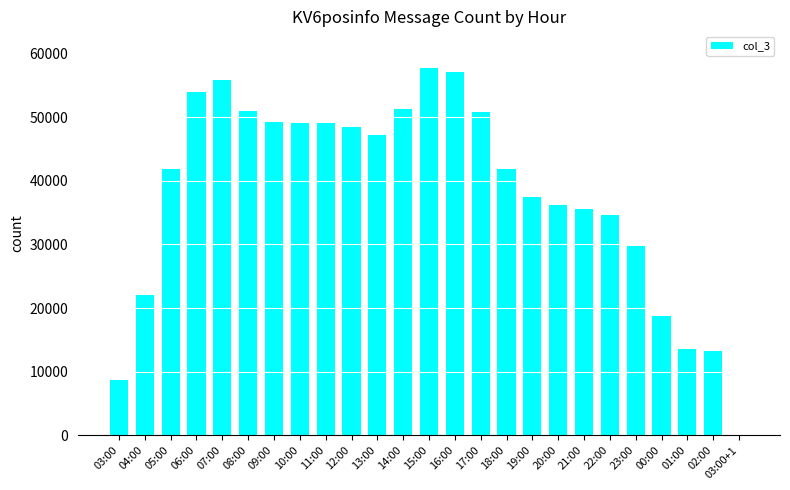

What is the sum of all values?

954838